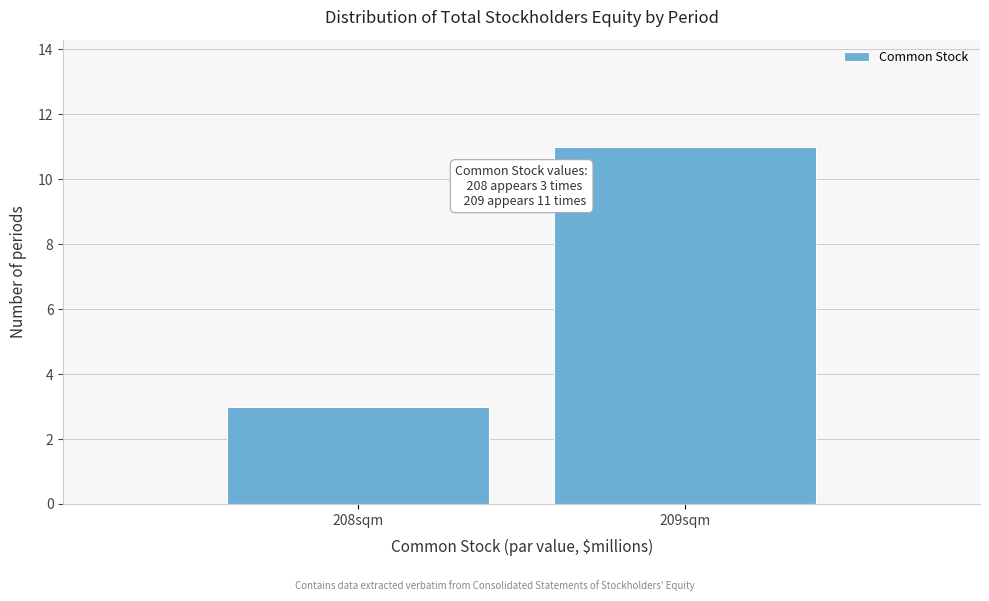

Reading left to right, transcribe all the data shown in this chart.

3	11